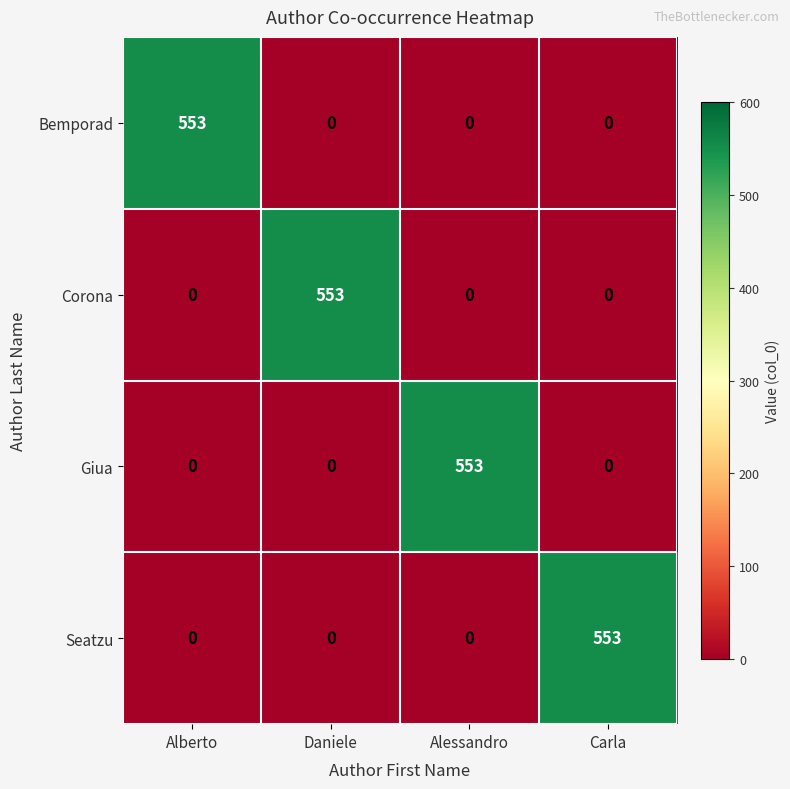

The value of Seatzu at Carla is 553. True or false?

True